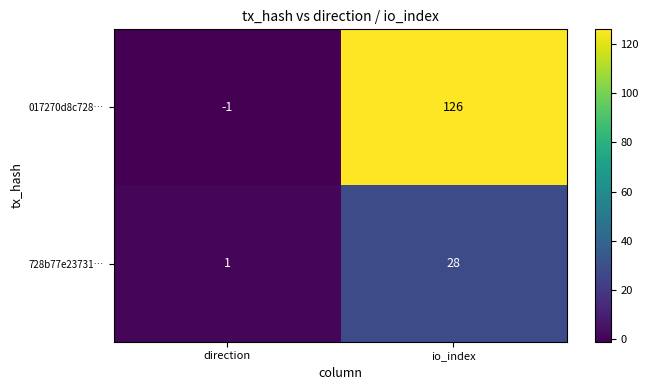

At which label is 017270d8c728… closest to 62?

direction